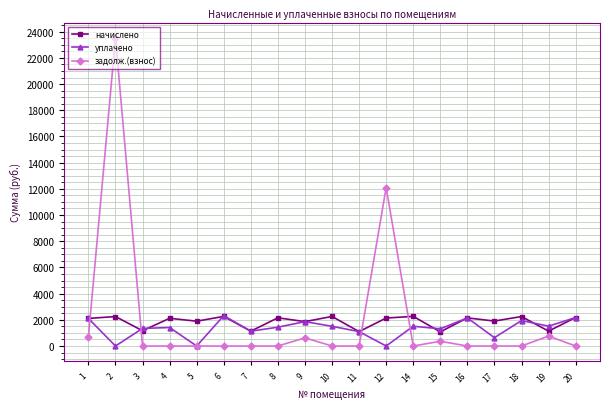

What are all the series names shown in the legend?

начислено, уплачено, задолж.(взнос)